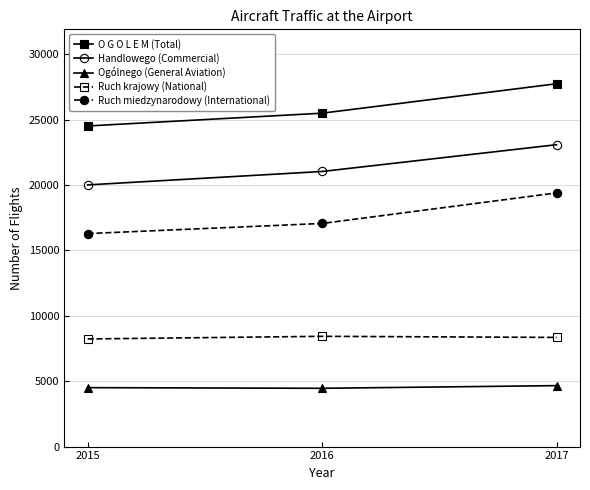

Is it true that Ruch krajowy (National) equals 11469 at 2017?

False